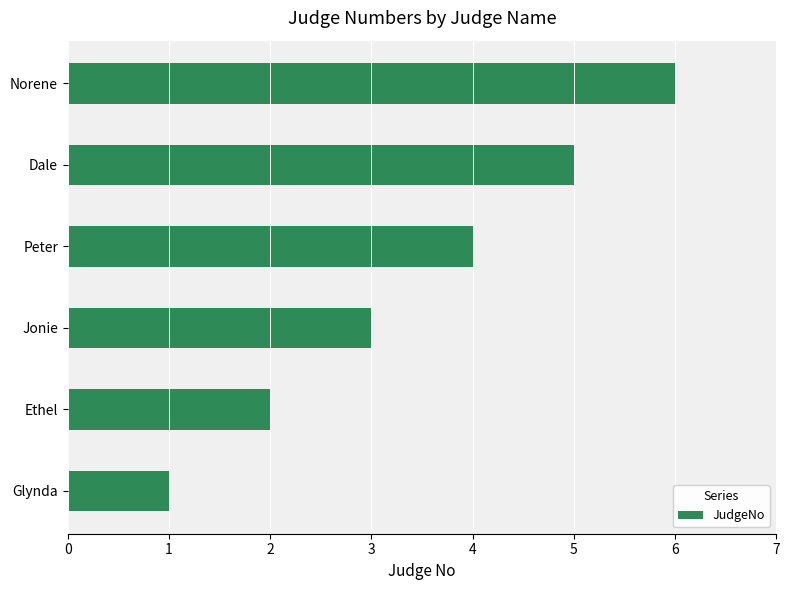

What value does the data have at Dale?

5